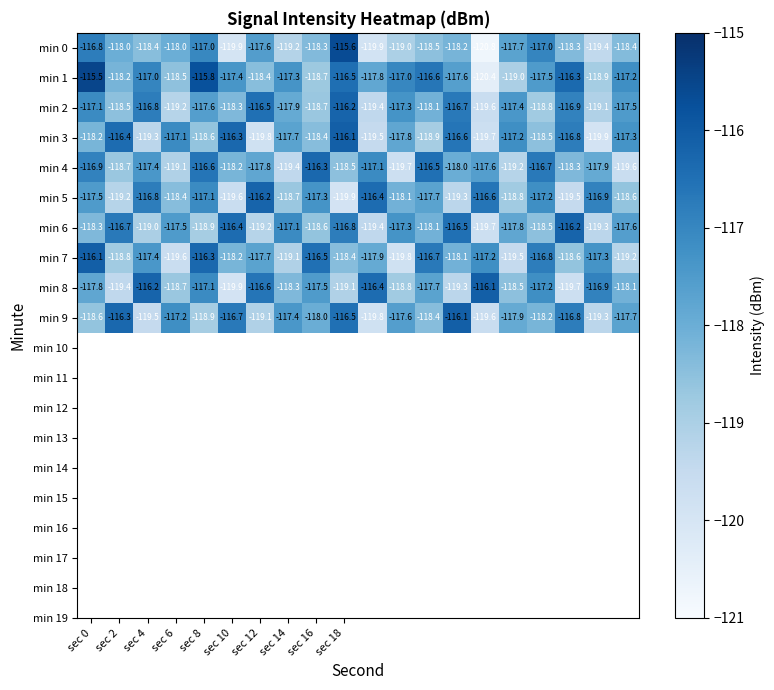

How many categories are shown in the chart?

20